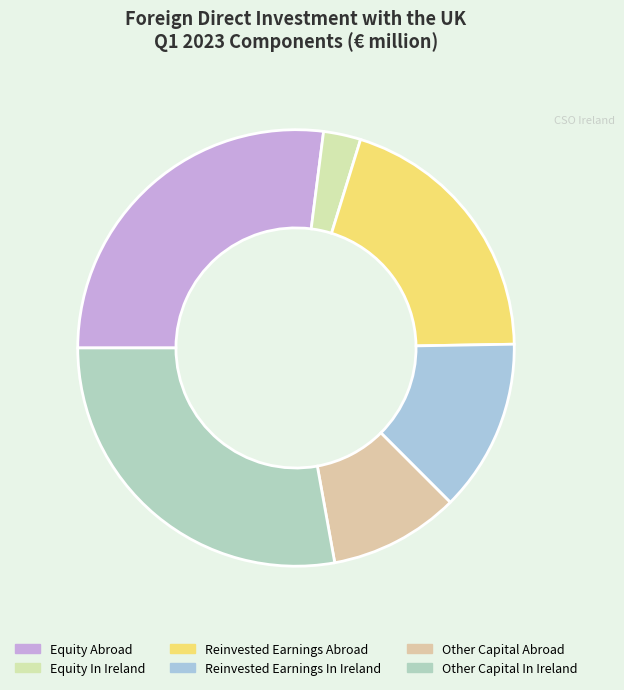

Is it true that Other Capital Abroad is 10% of the pie?

True